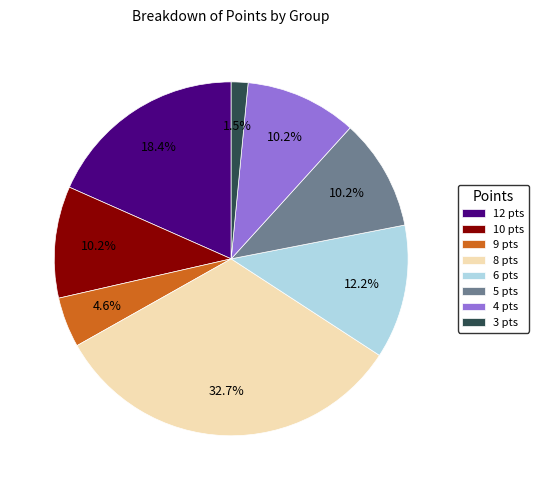

To the nearest percent, what is the average slice percentage?

12%